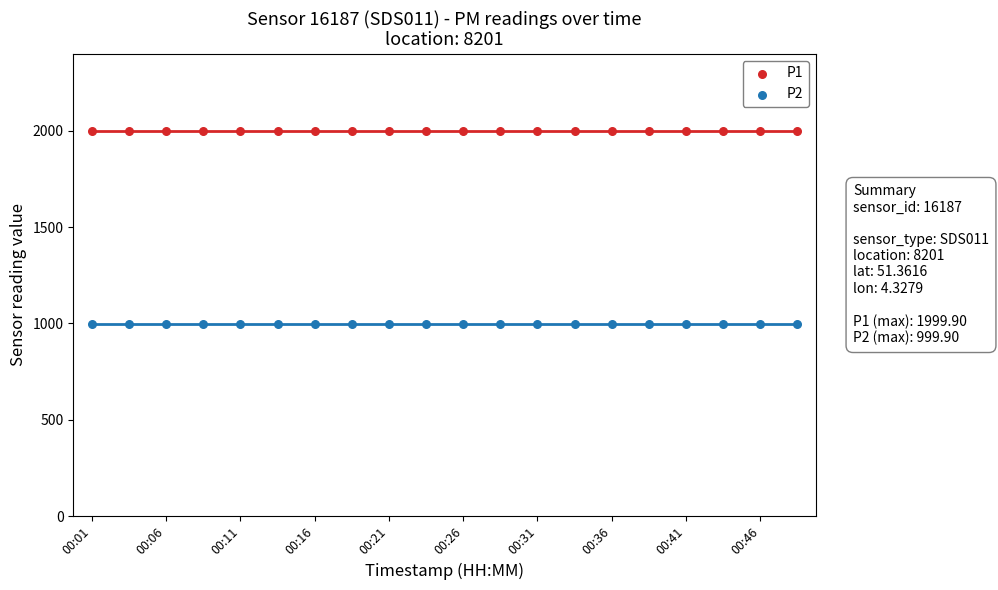

Which series contains the lowest Y value?

P2